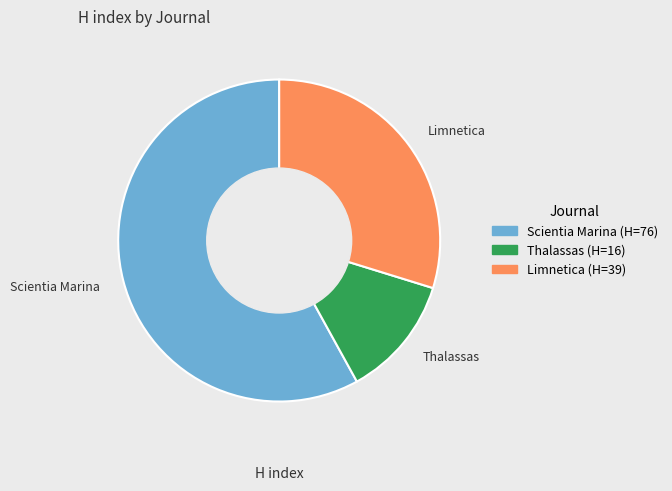

How many slices are in this pie chart?

3